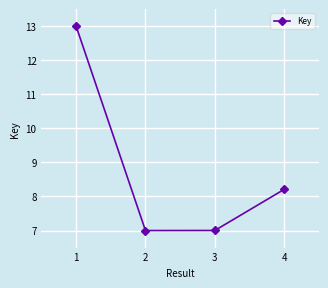

What is the average value?

8.8